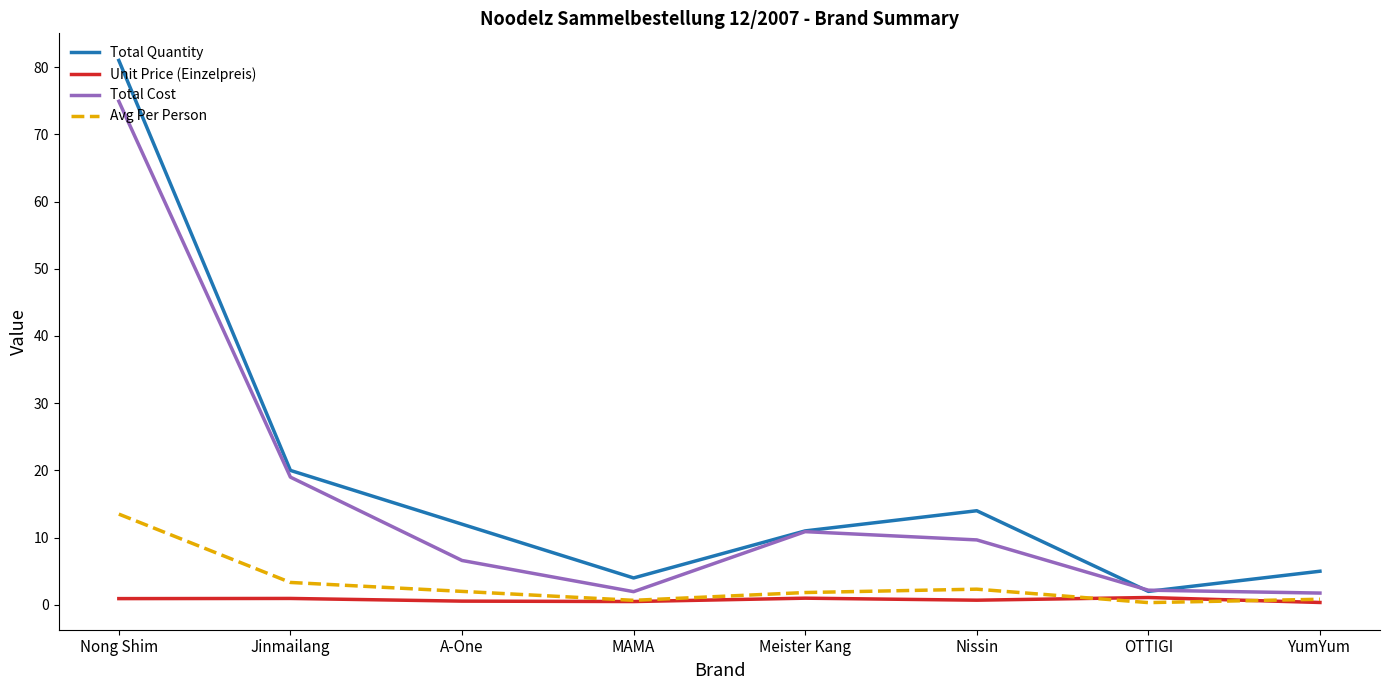

In Unit Price (Einzelpreis), how many points are higher than both neighbors (excluding endpoints)?

3